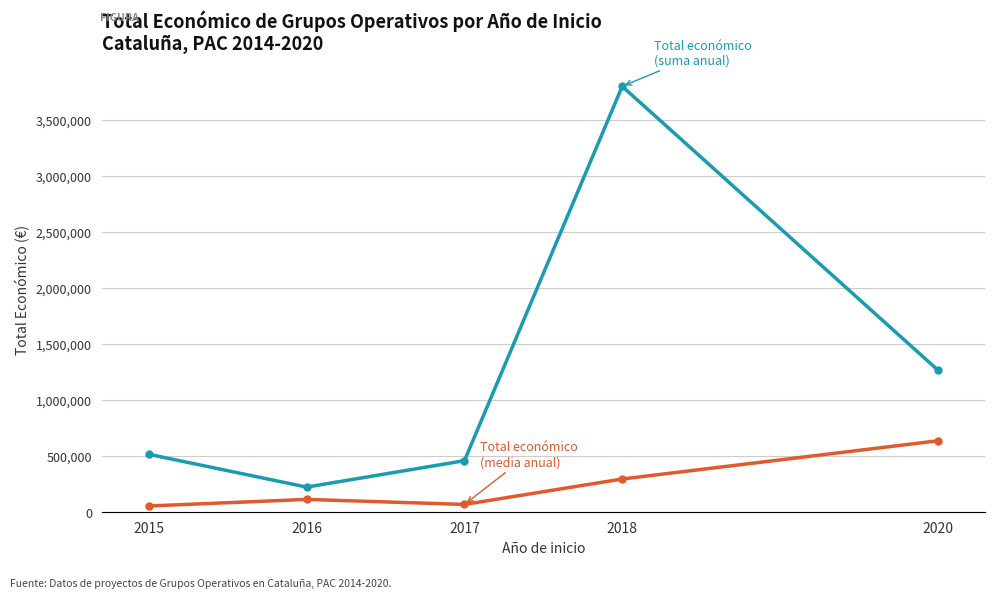

What is the total value across all series at 2020?

1898691.0